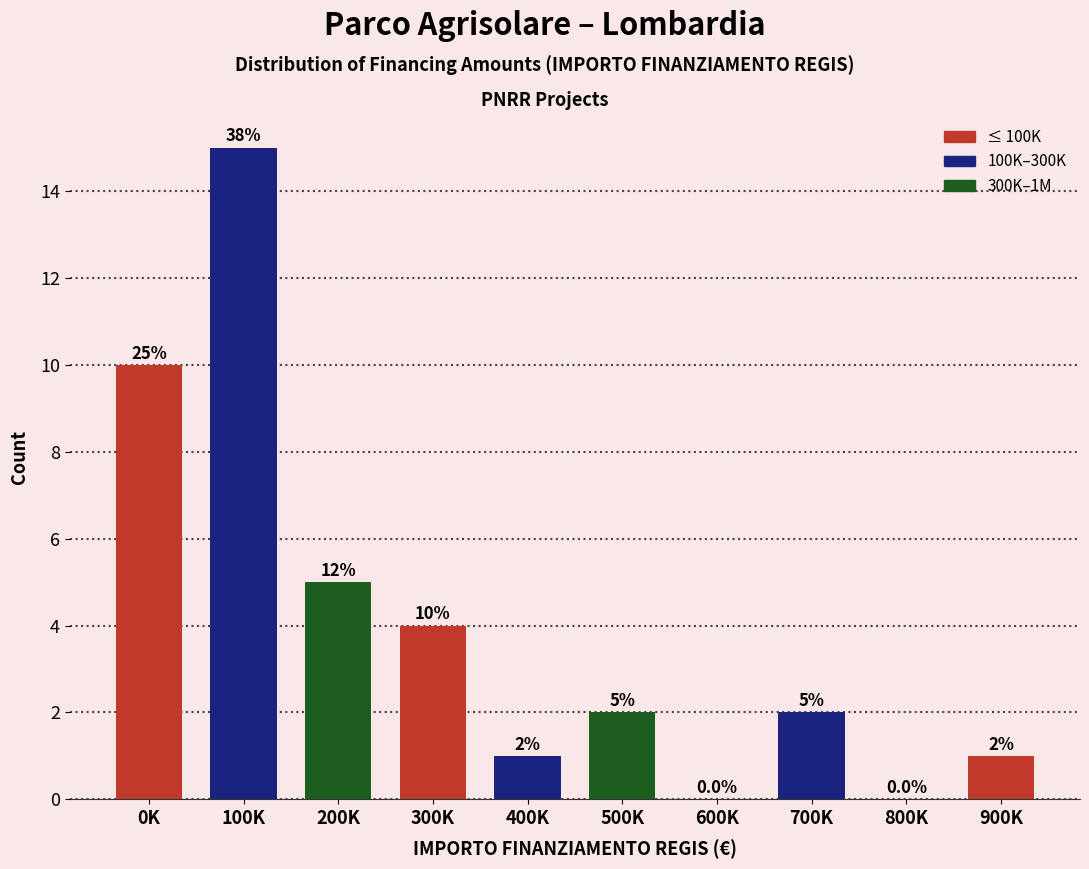

Reading left to right, extract all data points from this chart.

0K=10	100K=15	200K=5	300K=4	400K=1	500K=2	600K=0	700K=2	800K=0	900K=1